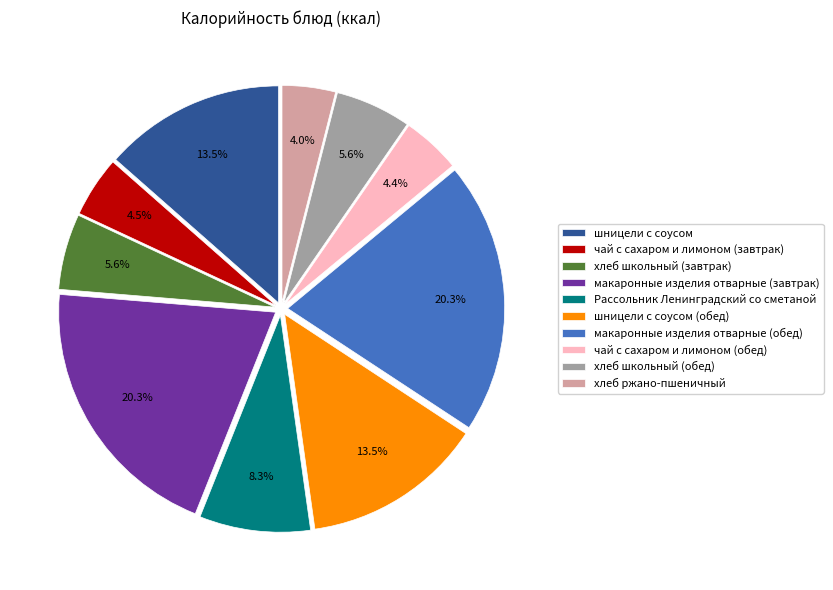

What percentage is the чай с сахаром и лимоном (обед) slice, to the nearest percent?

4%